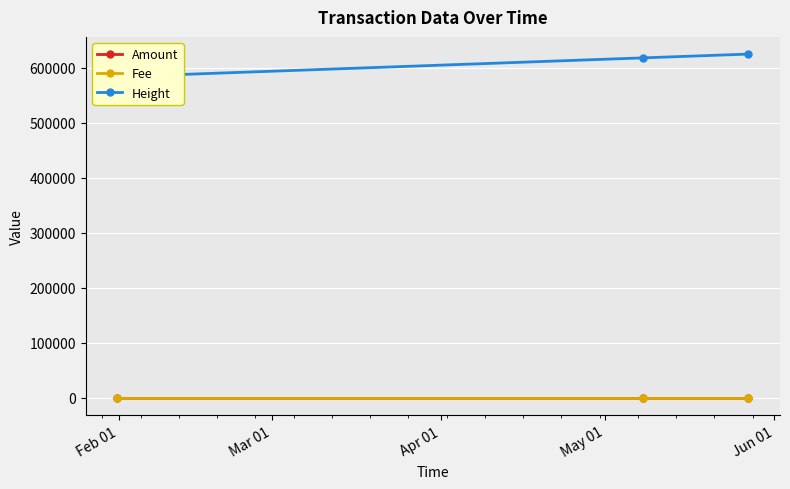

How many lines are shown in the chart?

3